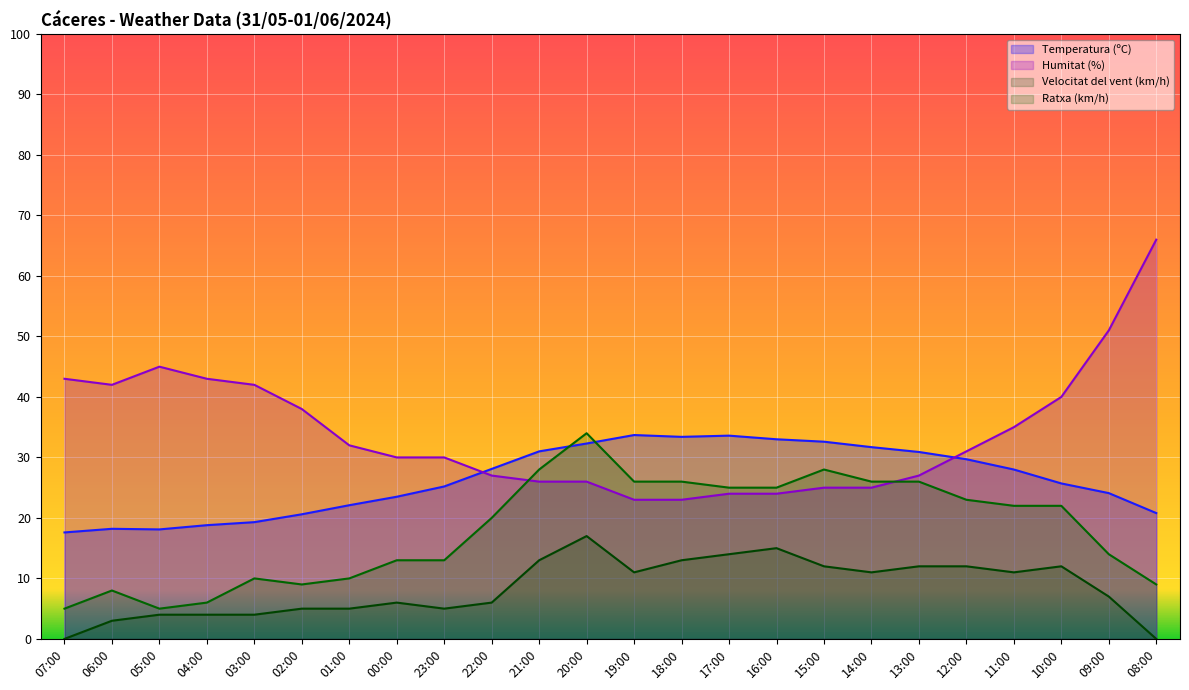

What is the lowest value of the Humitat (%) series?

23.0